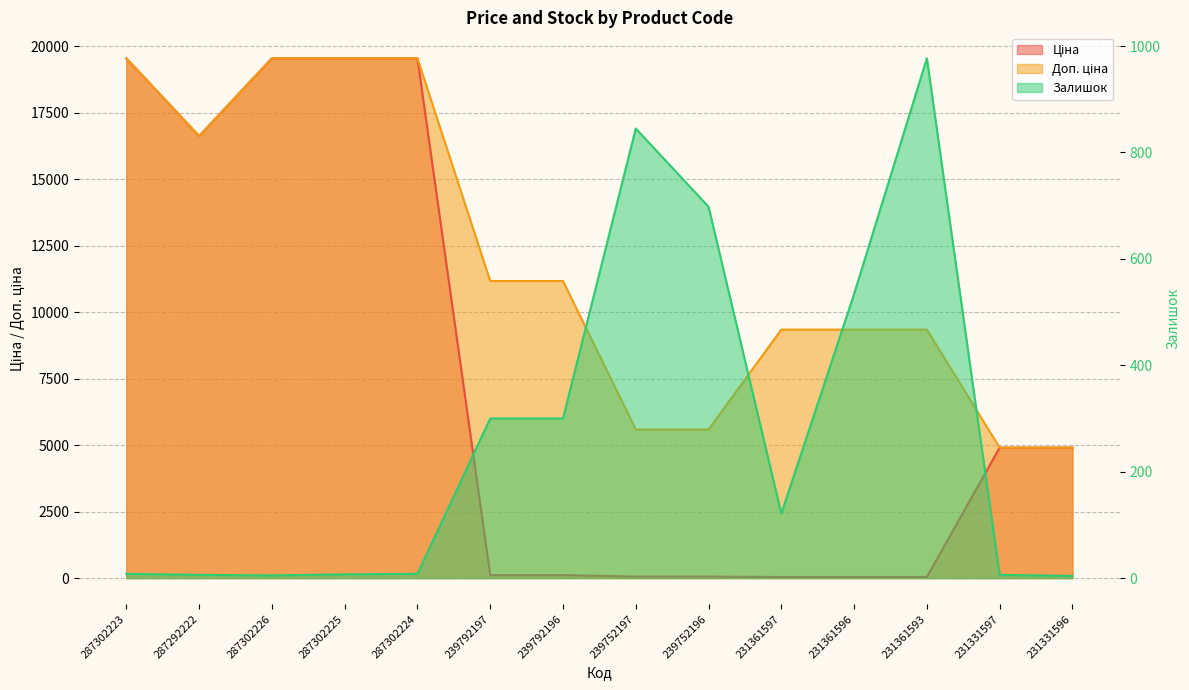

What is the value of the Доп. ціна point at the 10th from the left?

9342.0